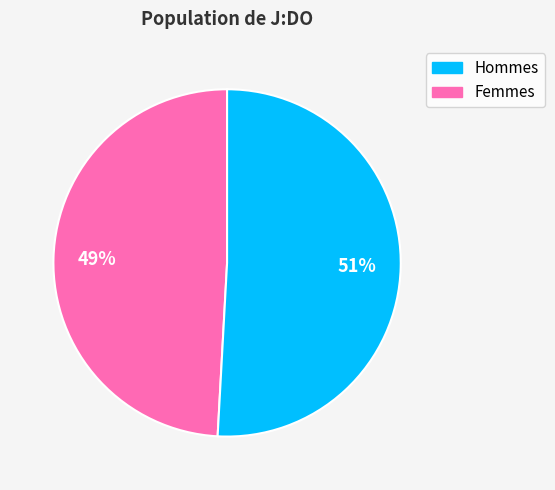

To the nearest percent, what is the difference between the largest and smallest slice percentages?

2%